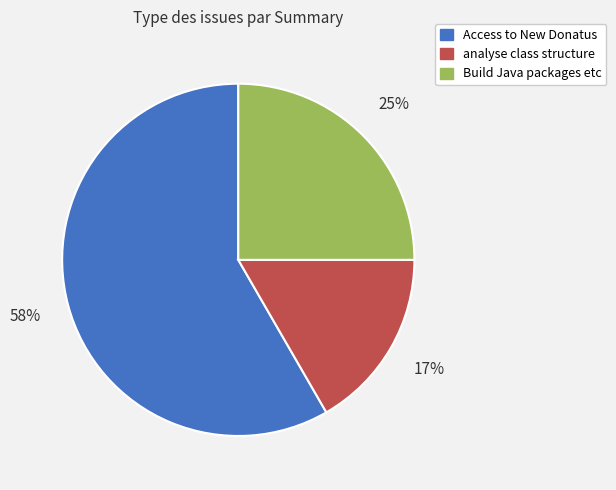

To the nearest percent, what portion does Build Java packages etc represent?

25%